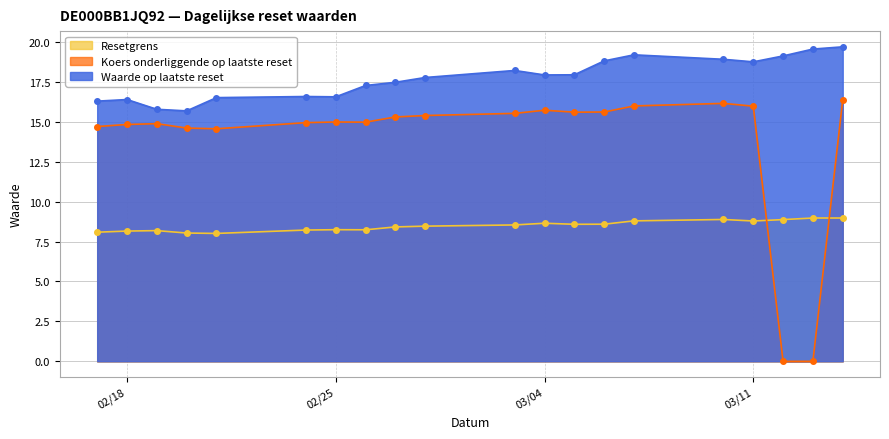

At which label is Koers onderliggende op laatste reset closest to 8?

2025-02-21